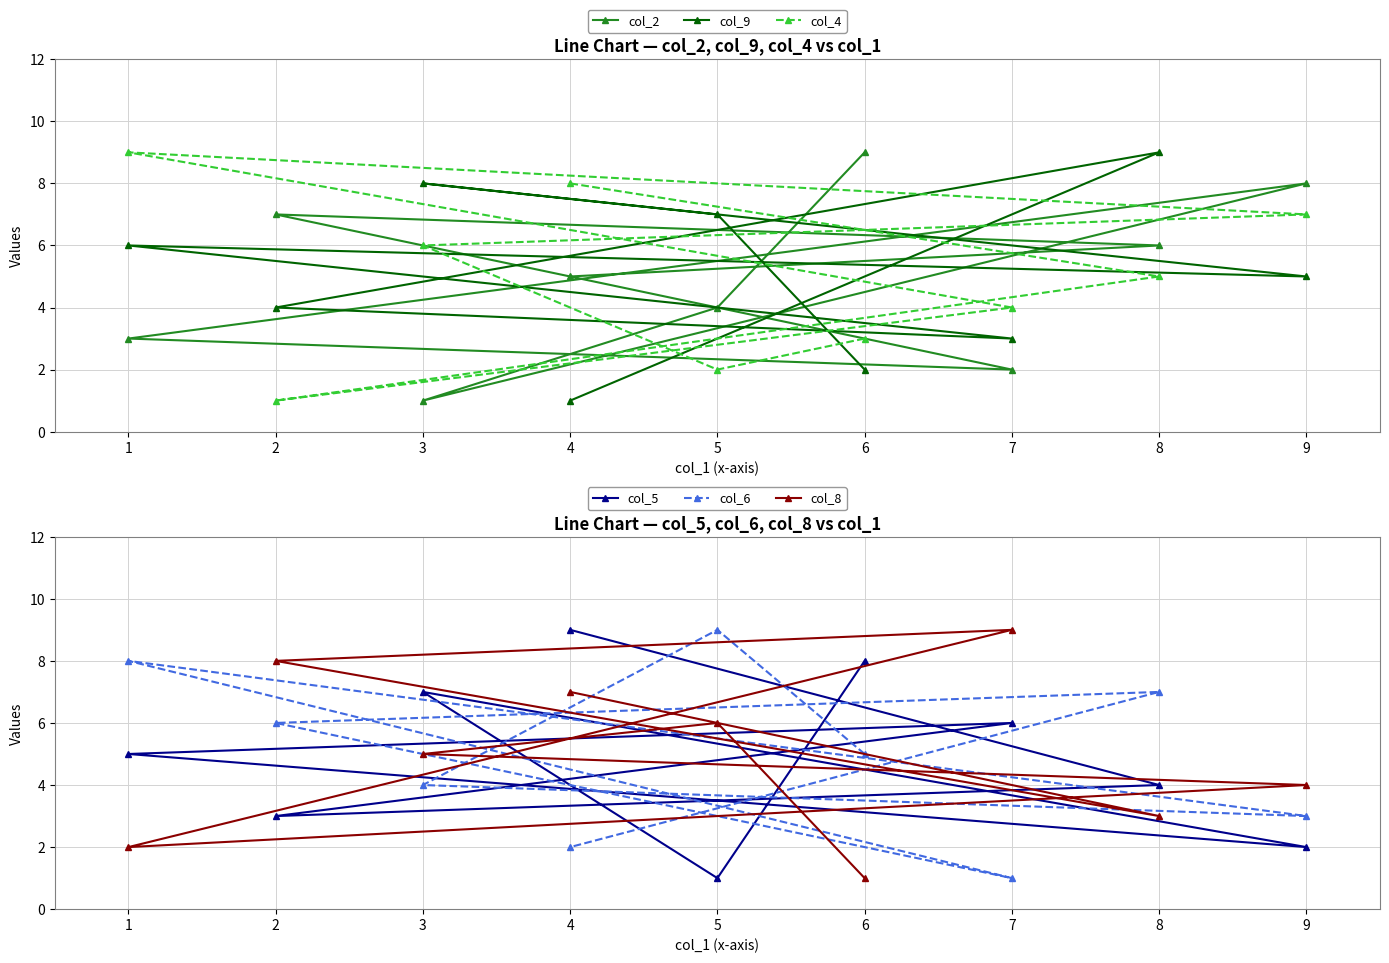

True or false: col_4 has a value of 5 at 6.

False